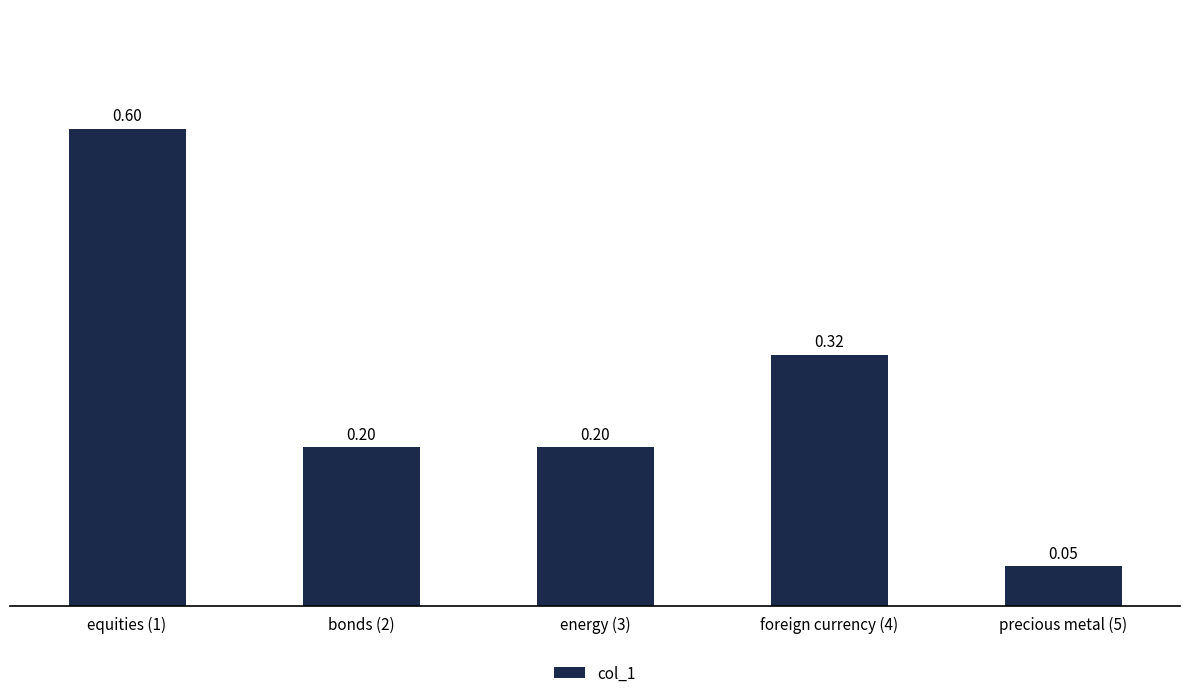

What is the greatest value displayed?

0.6